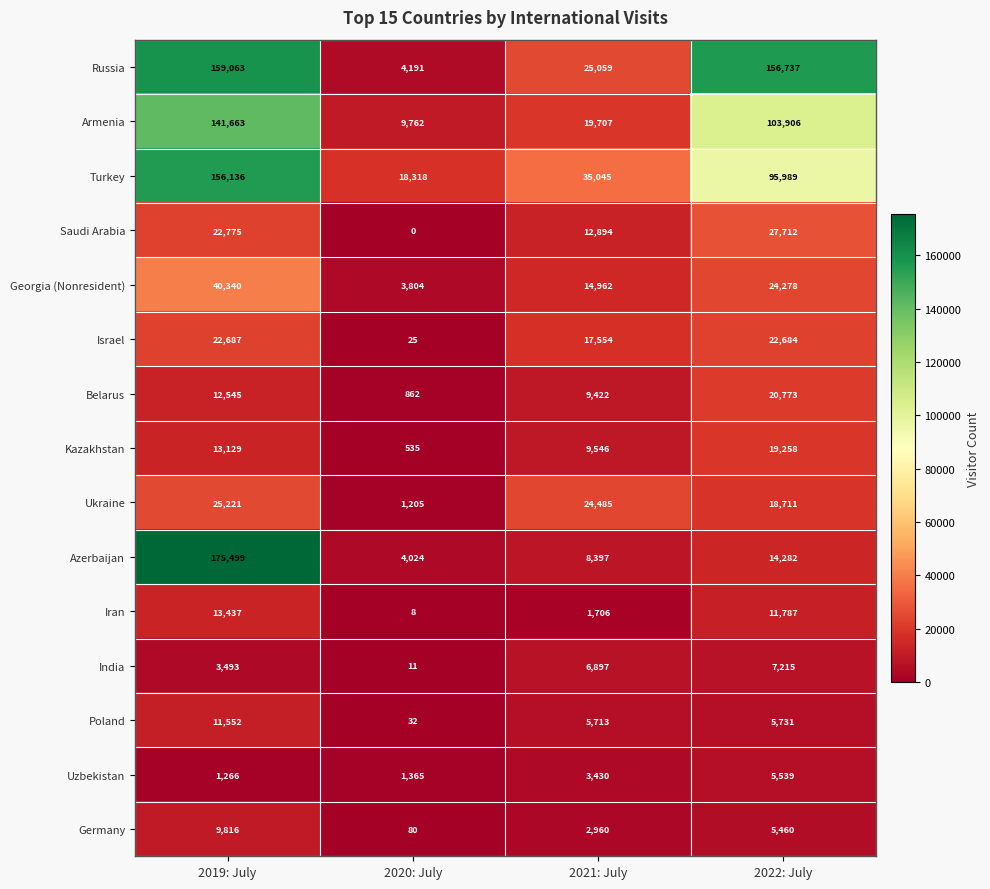

At 2019: July, list the series in order from smallest to largest.

Uzbekistan, India, Germany, Poland, Belarus, Kazakhstan, Iran, Israel, Saudi Arabia, Ukraine, Georgia (Nonresident), Armenia, Turkey, Russia, Azerbaijan